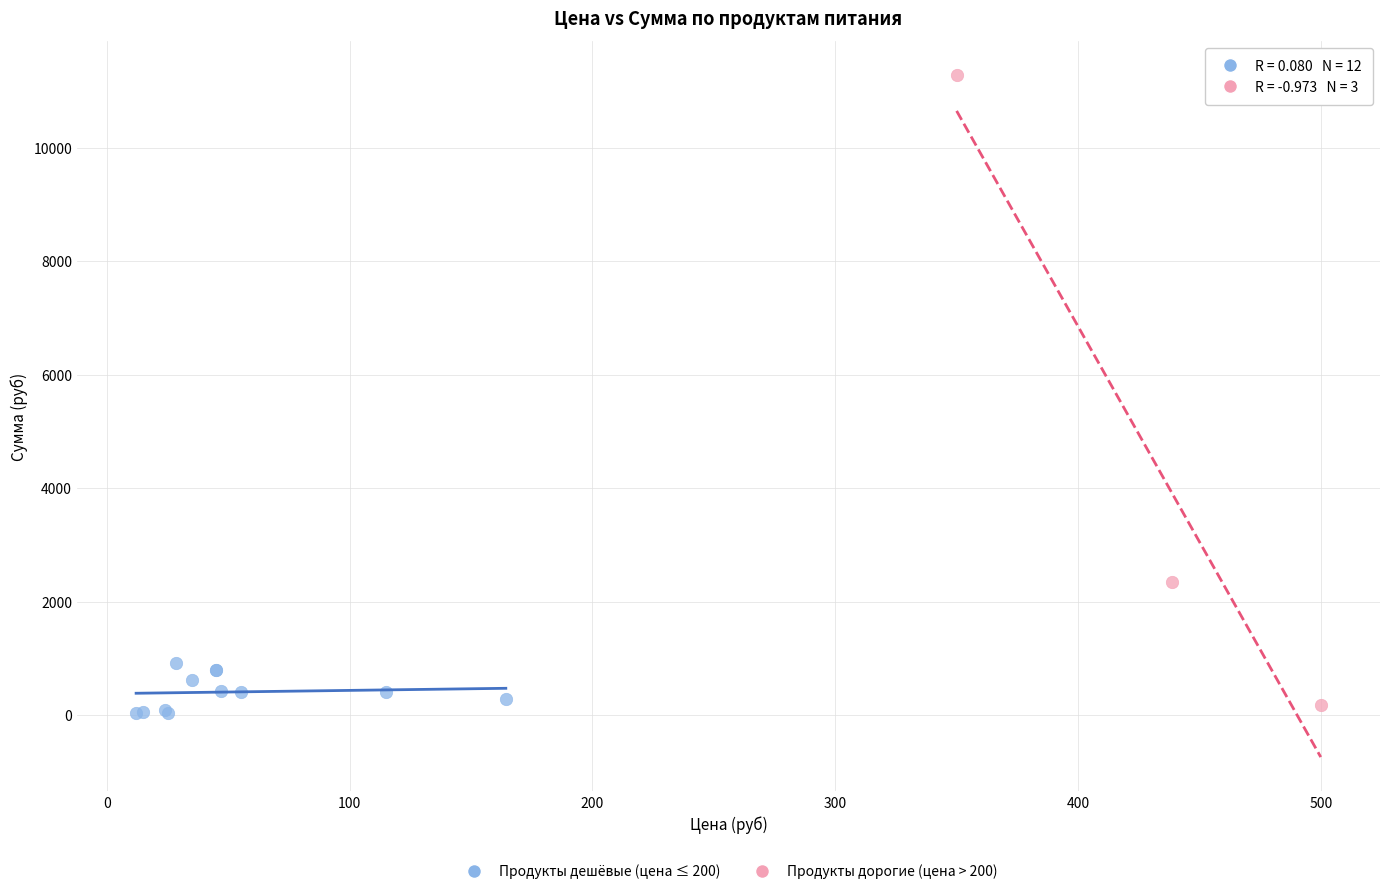

Which series has the largest Y range (max minus min)?

Продукты дорогие (цена > 200)